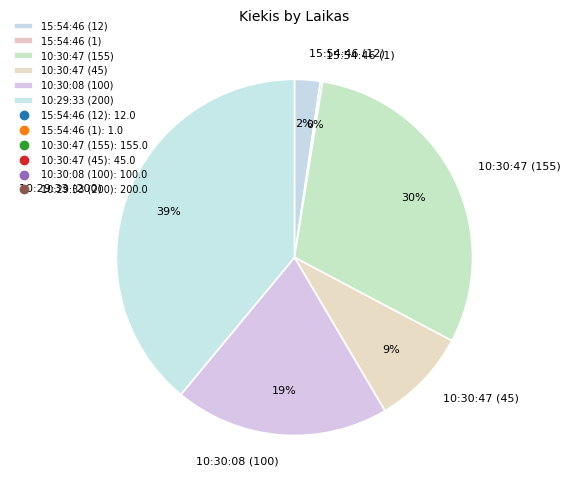

Is there any slice that represents more than half of the pie?

No